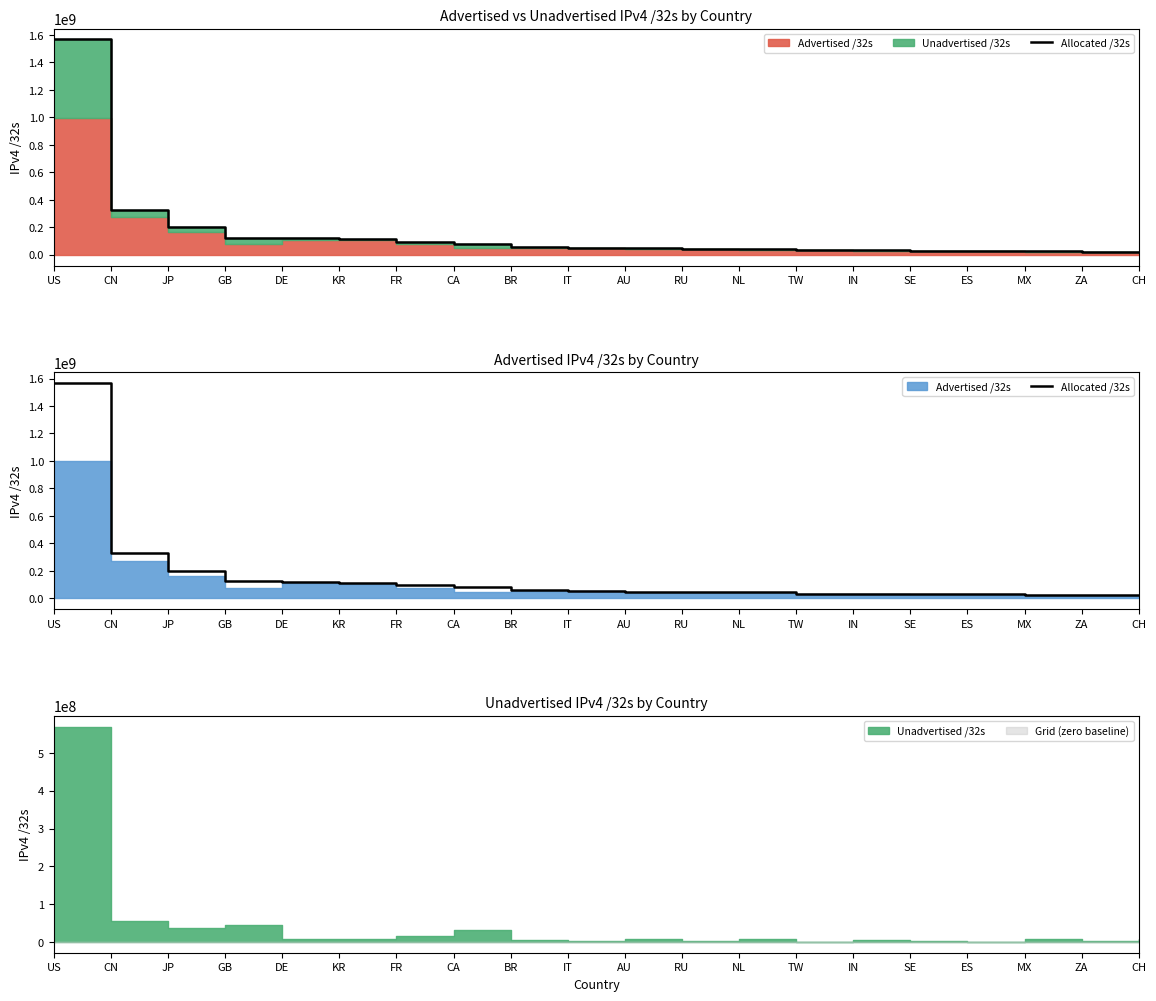

Where does the data first go above 53124000?

US